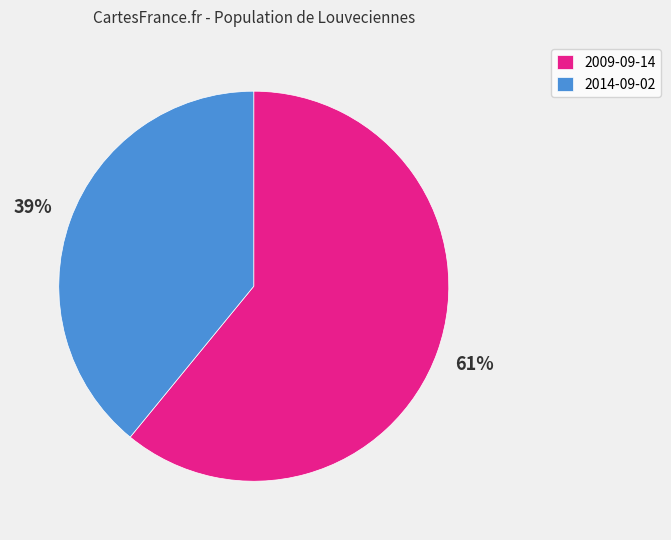

Count the number of slices in the pie.

2